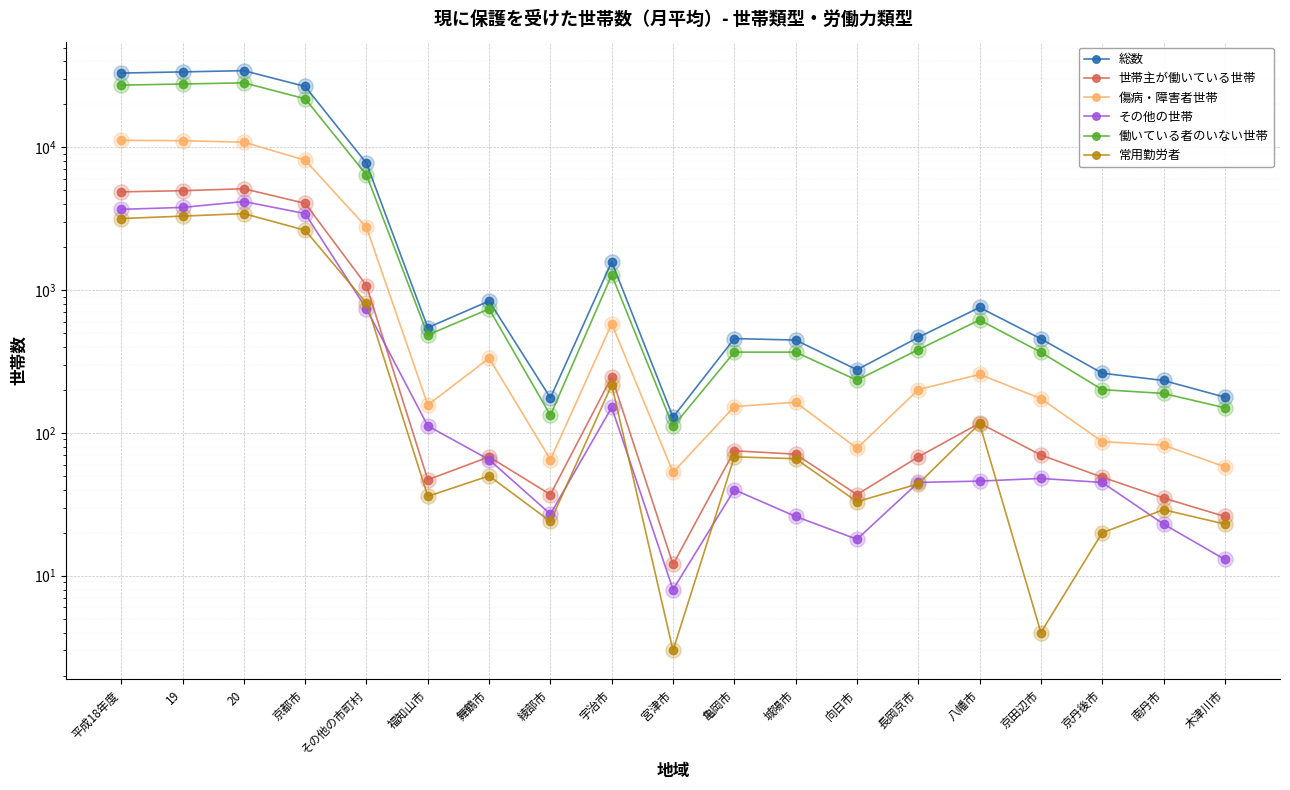

Is the value of その他の世帯 at 綾部市 greater than the value of 常用勤労者 at 福知山市?

No